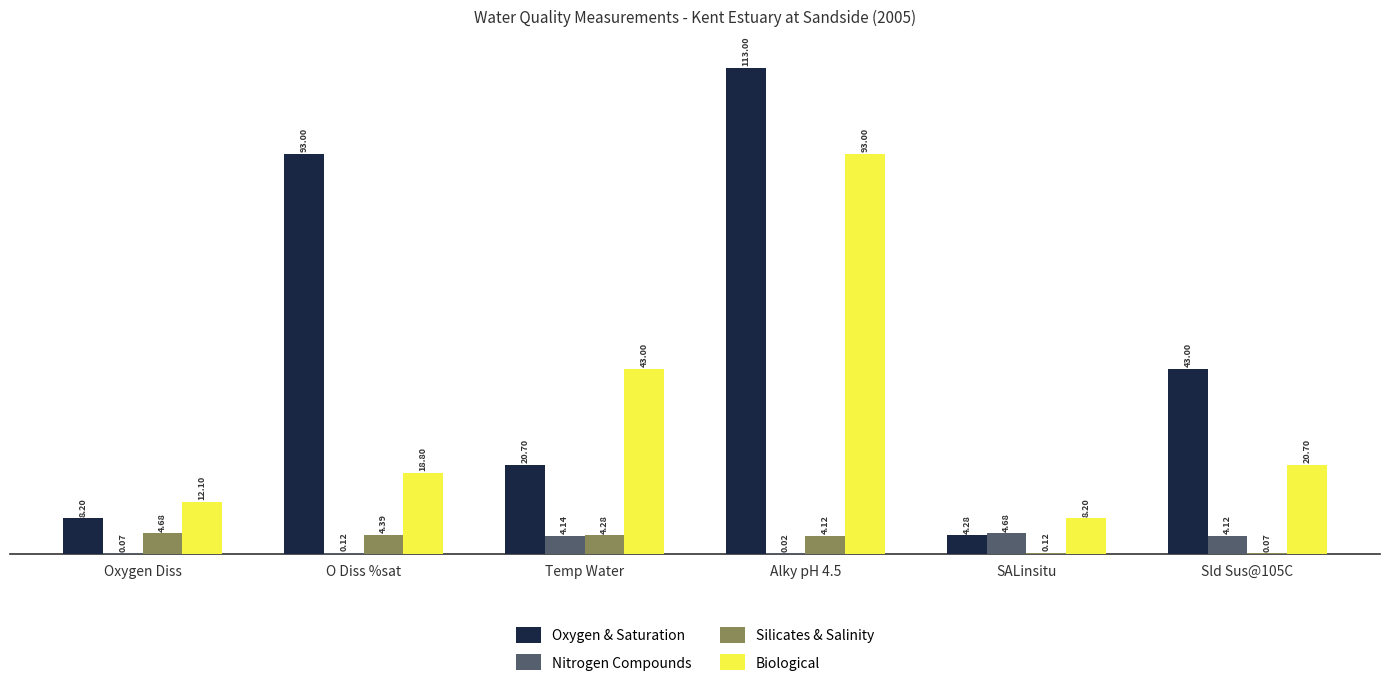

What is the spread (max minus min) of values at Sld Sus@105C?

42.9